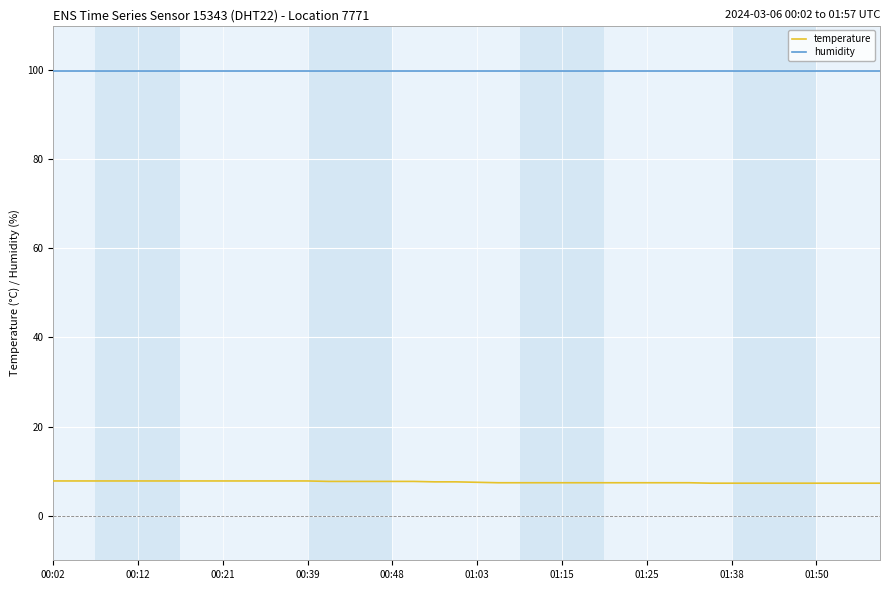

What is the smallest value displayed?

7.3